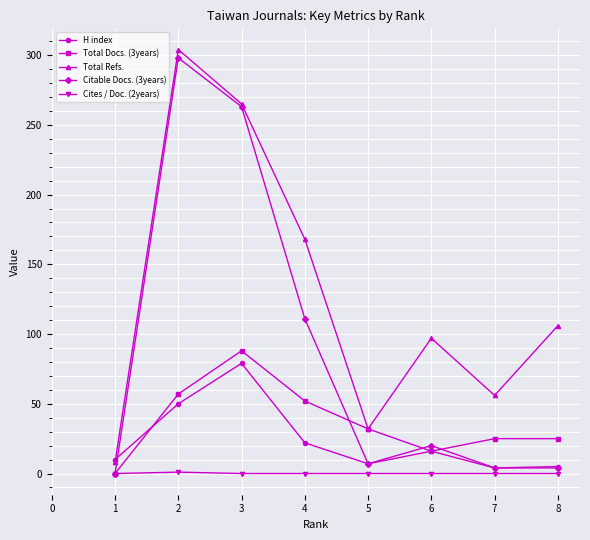

What is the value of the Total Docs. (3years) point at the 3rd from the left?

88